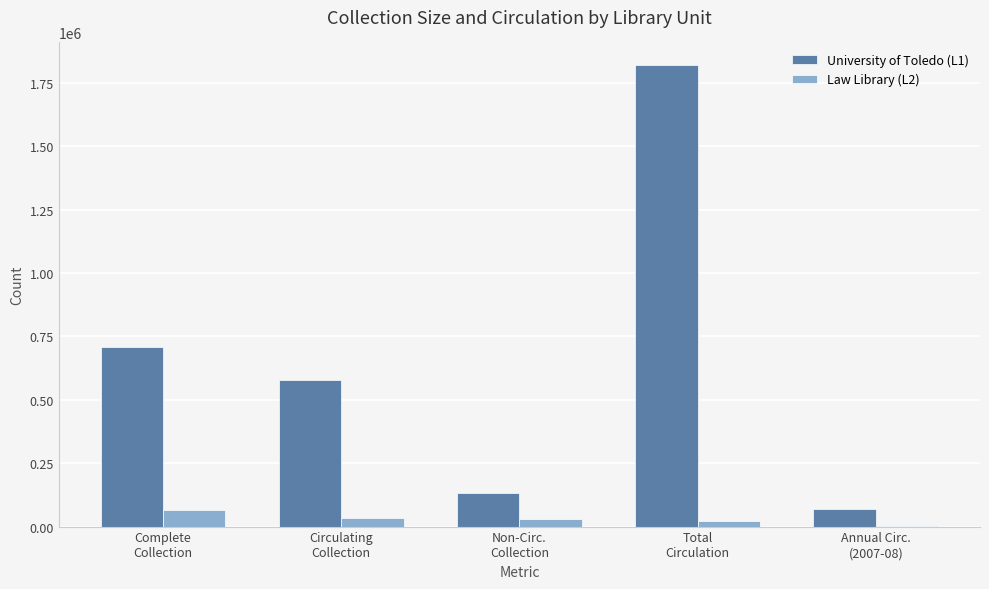

What is the total value across all series at Circulating
Collection?

612398